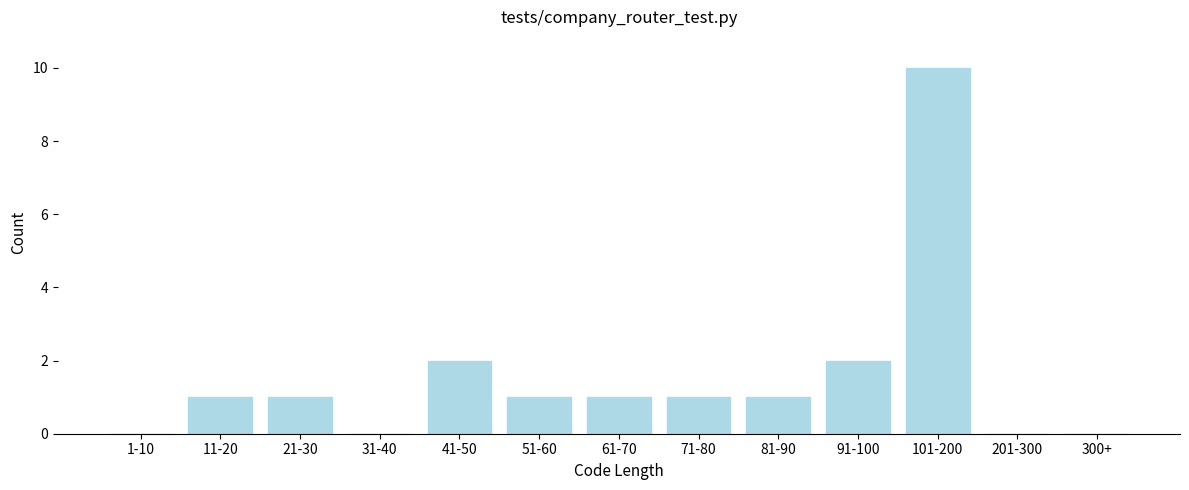

Reading left to right, list all the values displayed in this chart.

1-10=0	11-20=1	21-30=1	31-40=0	41-50=2	51-60=1	61-70=1	71-80=1	81-90=1	91-100=2	101-200=10	201-300=0	300+=0